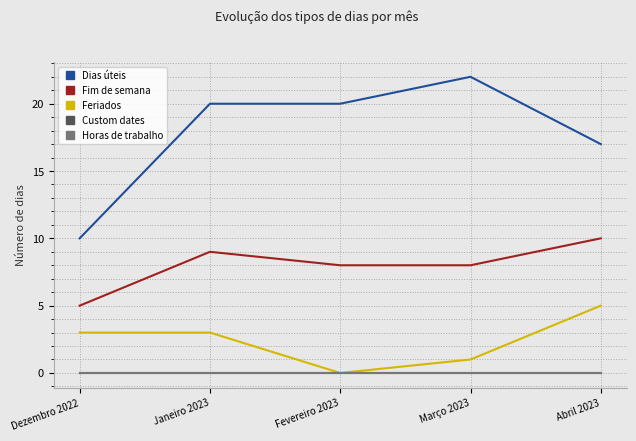

True or false: Fim de semana has more than 1 interior local peaks.

False